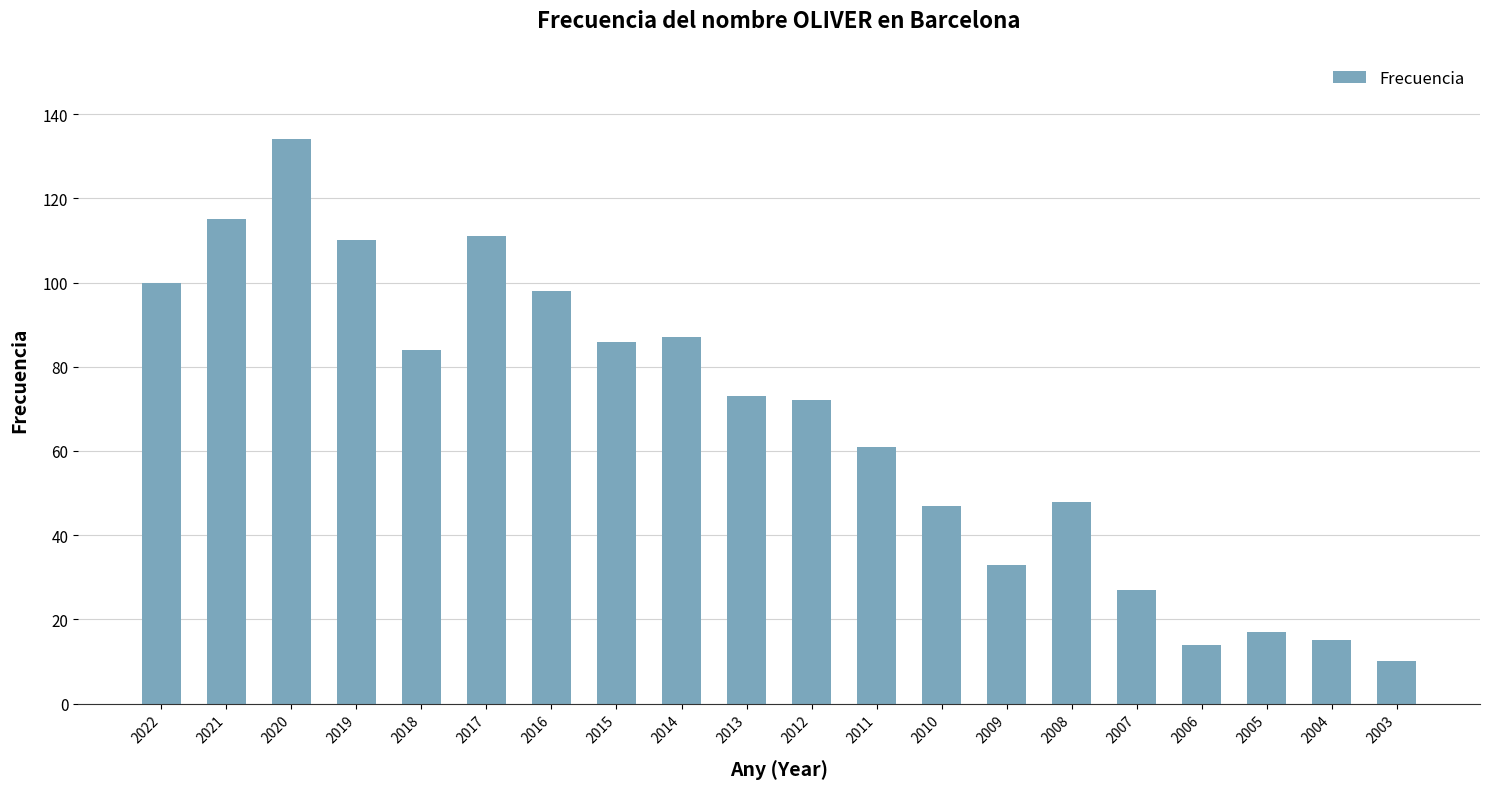

True or false: the data shows 115 at 2021.

True